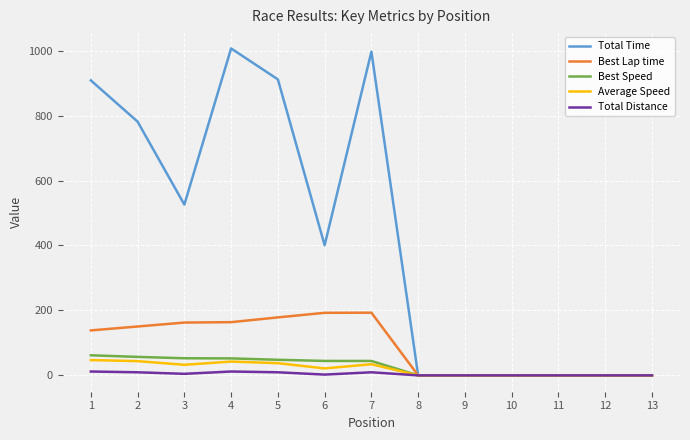

The Average Speed series shows 37.6 at 5. True or false?

True